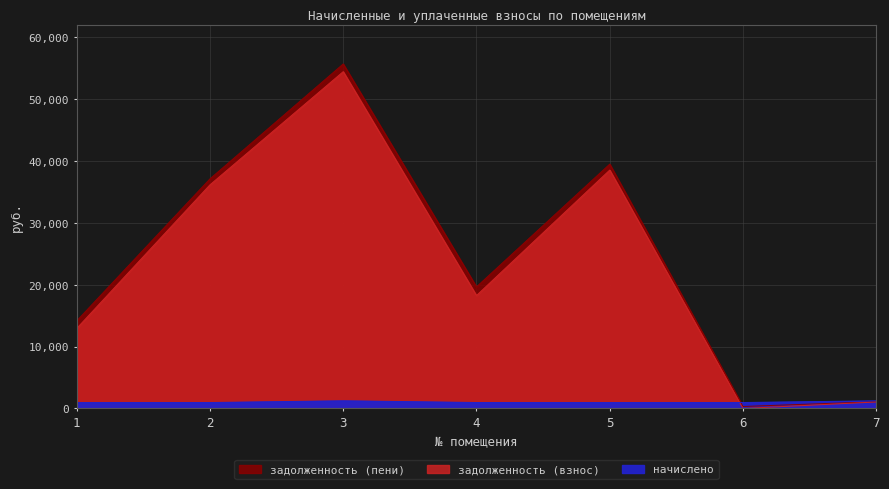

True or false: задолженность (пени) and задолженность (взнос) intersect in this chart.

False